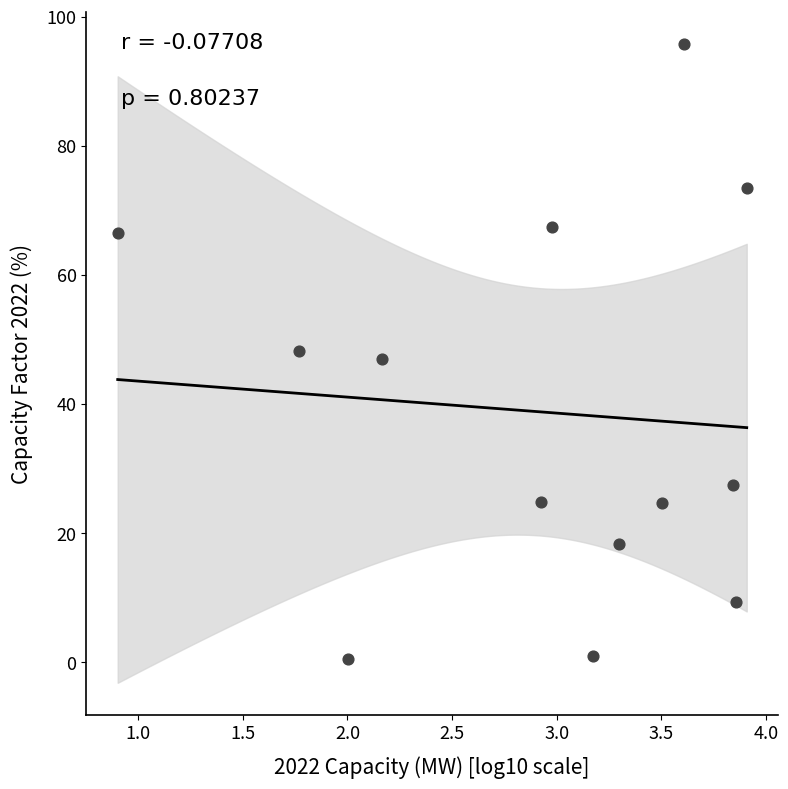

What is the range of Y values (max minus min)?

95.3